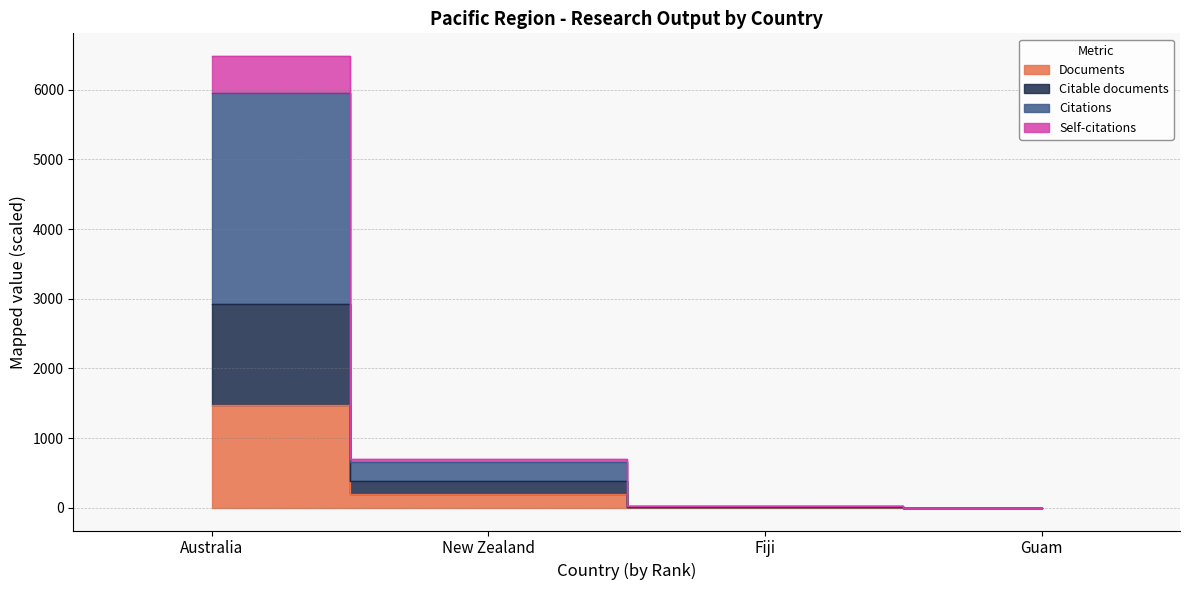

What is the lowest value of the Documents series?

1.0